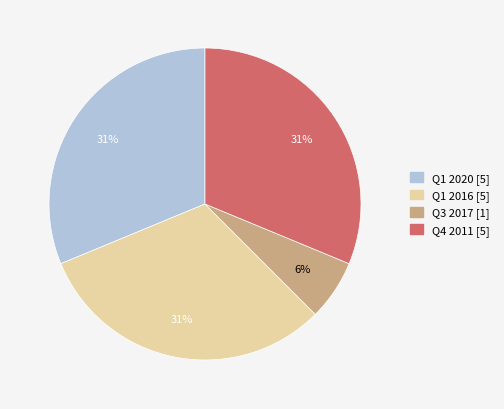

Which category has the smallest portion of the pie?

Q3 2017